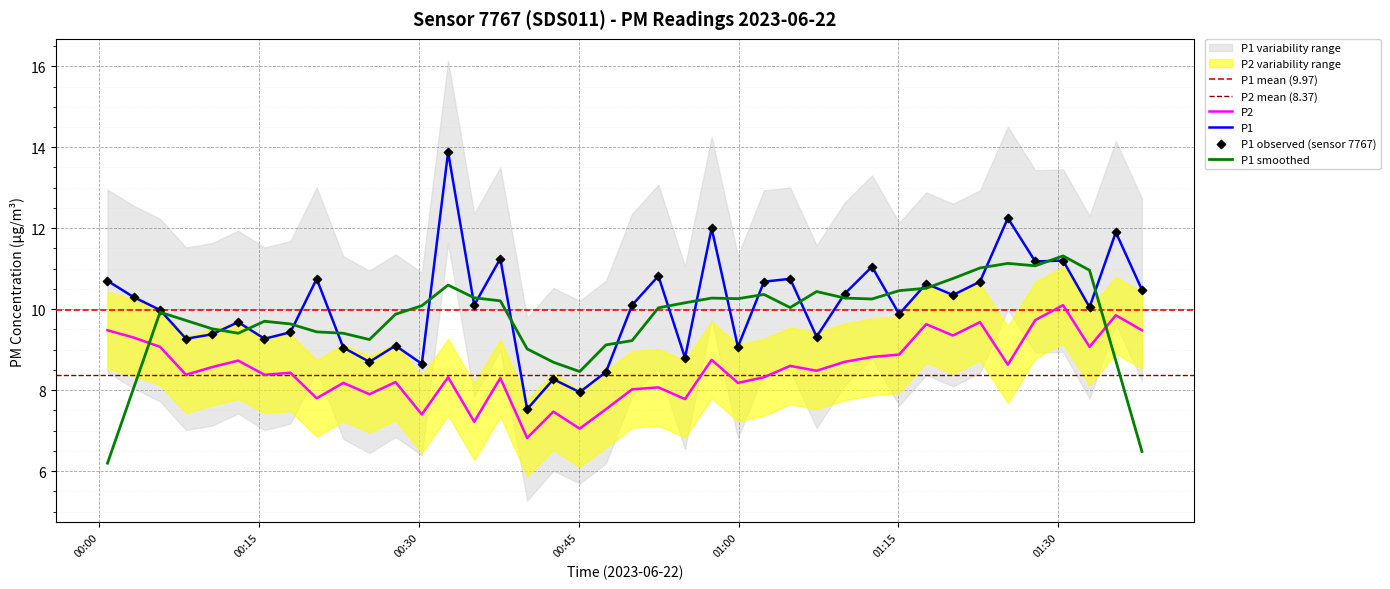

What is the maximum value for P1 smoothed?

11.3